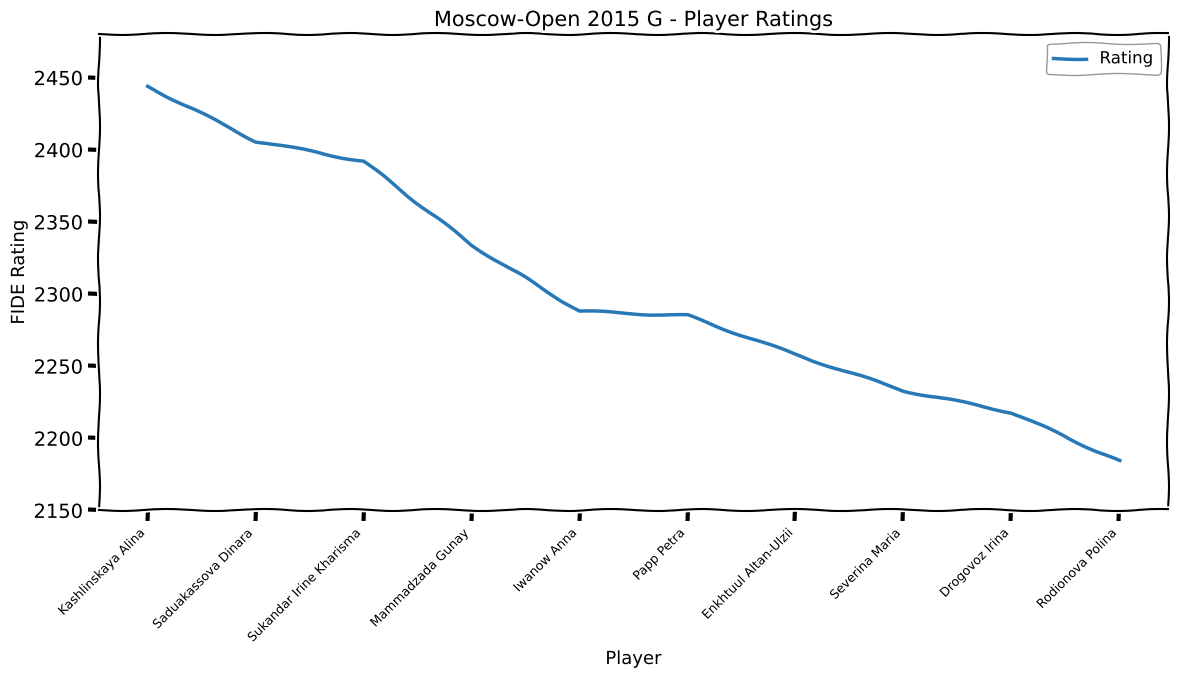

Reading left to right, list all the values displayed in this chart.

Kashlinskaya Alina=2444	Saduakassova Dinara=2406	Sukandar Irine Kharisma=2392	Mammadzada Gunay=2334	Iwanow Anna=2288	Papp Petra=2285	Enkhtuul Altan-Ulzii=2258	Severina Maria=2233	Drogovoz Irina=2218	Rodionova Polina=2184